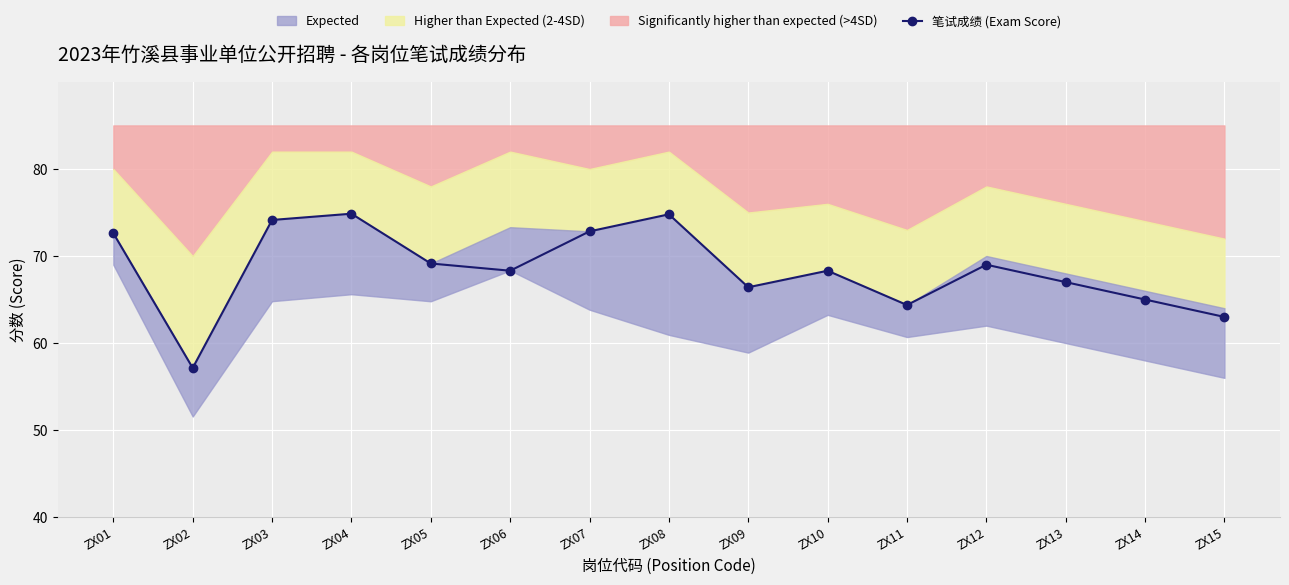

How many data points are less than 68?

6